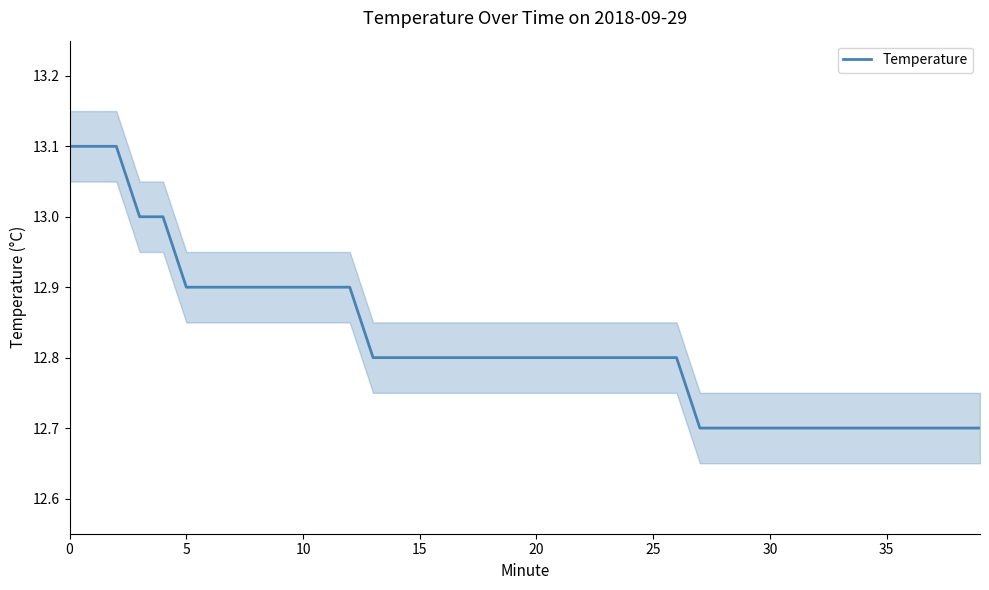

What is the difference between the second highest and second lowest values?

0.4